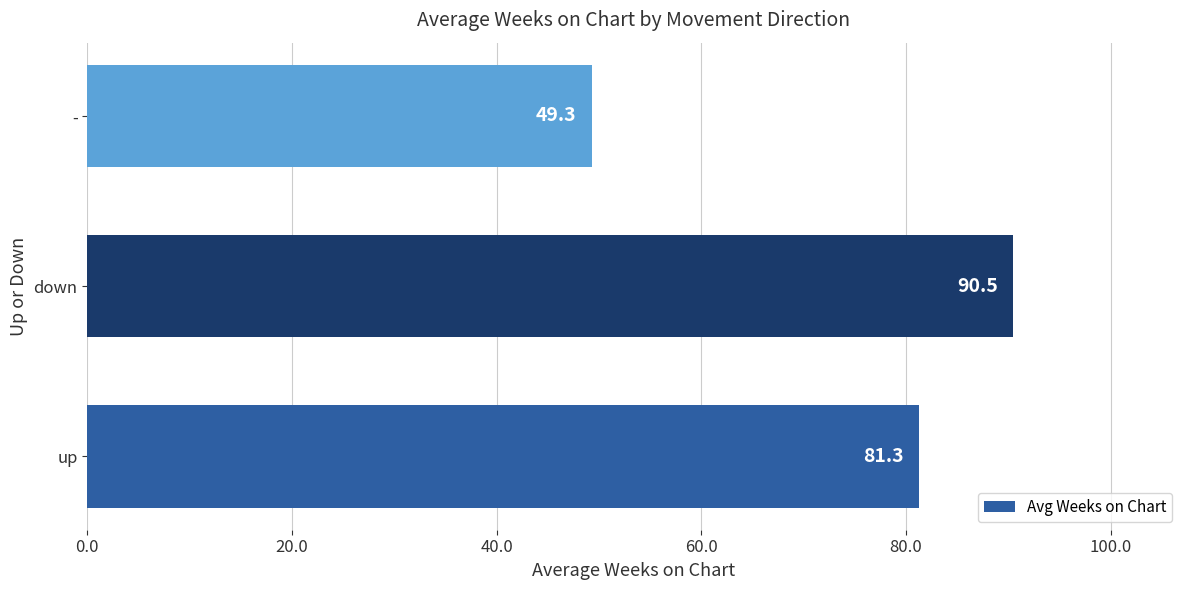

Is it true that the value at - is 32.4?

False